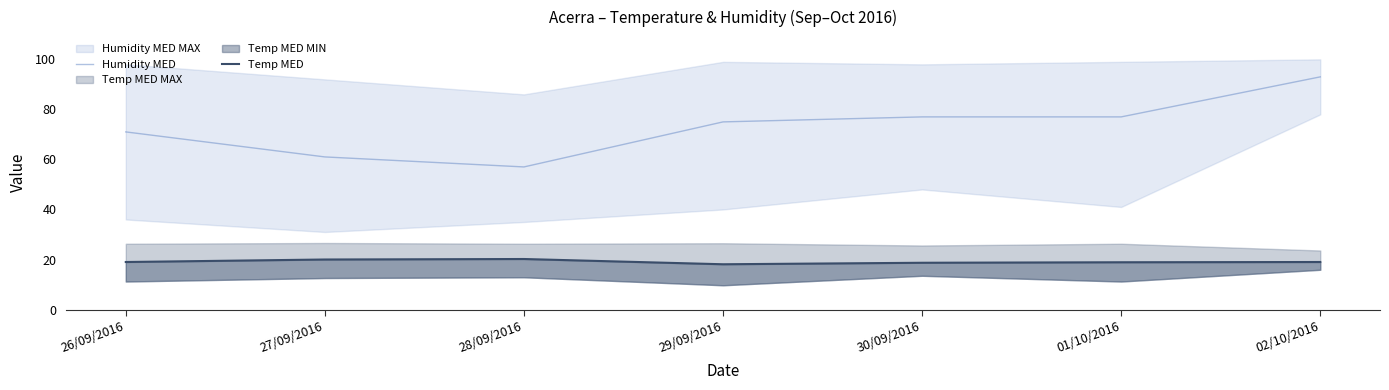

Which series has the largest range (max minus min)?

Humidity MED